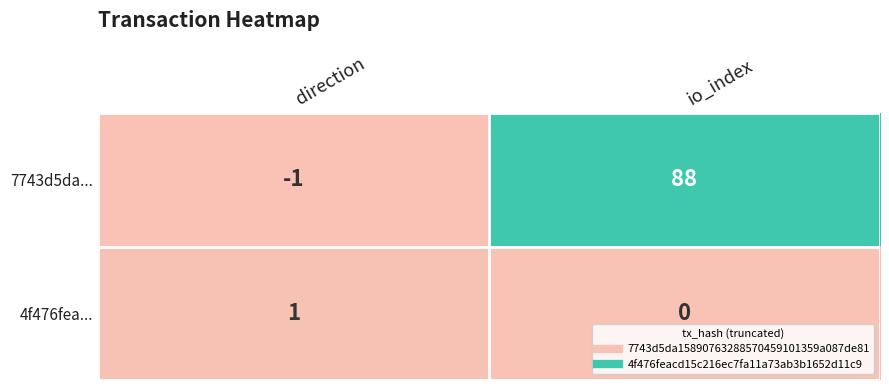

What is the total value across all series at io_index?

88